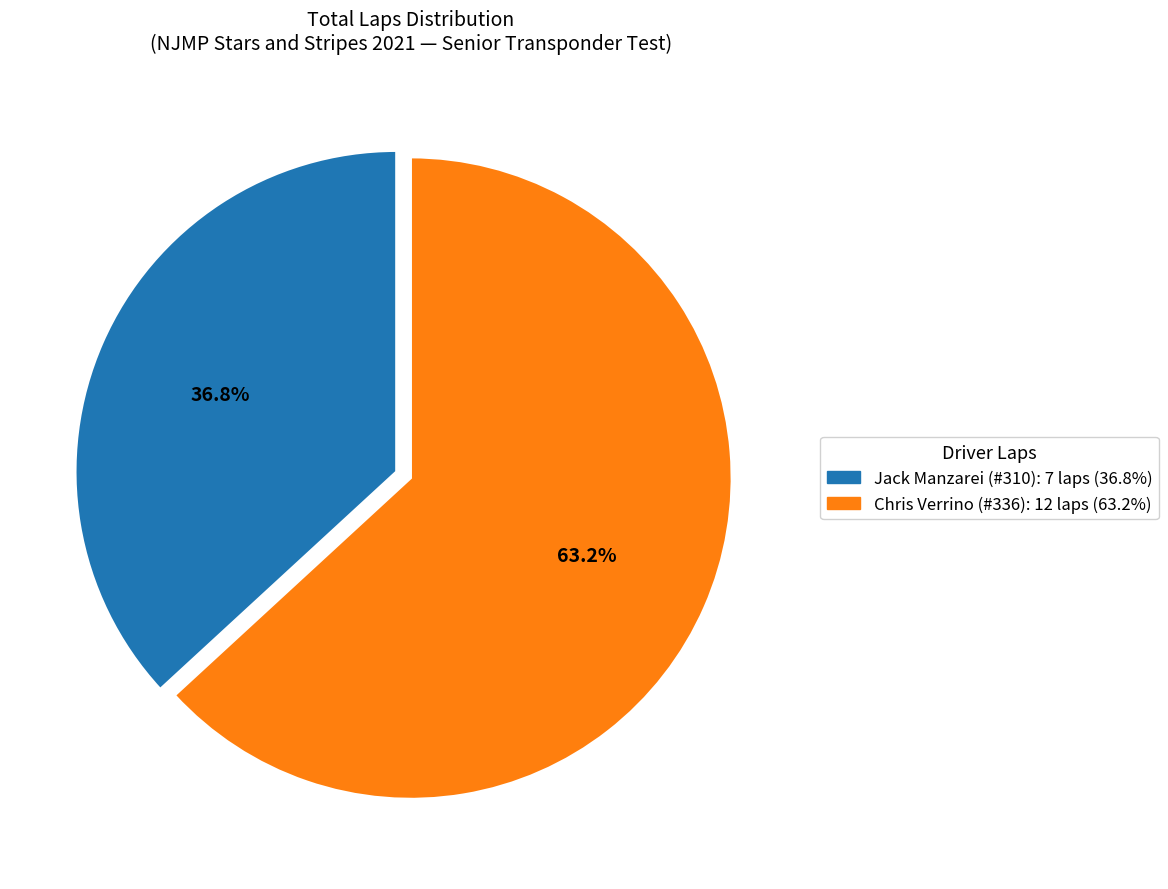

Does any single category account for the majority?

Yes